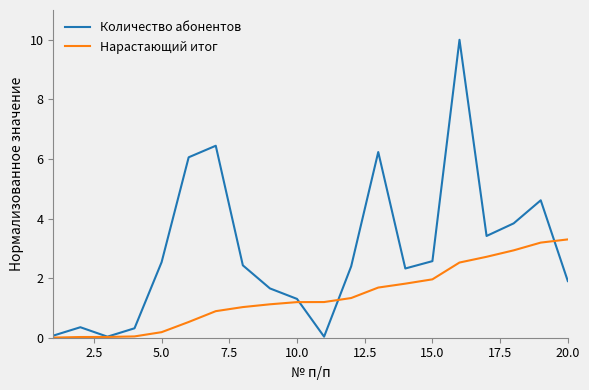

What is the highest value of the Нарастающий итог series?

3.3